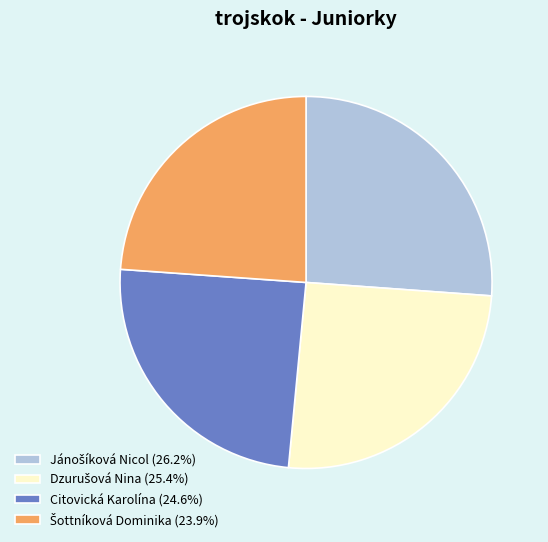

Does any single category account for the majority?

No